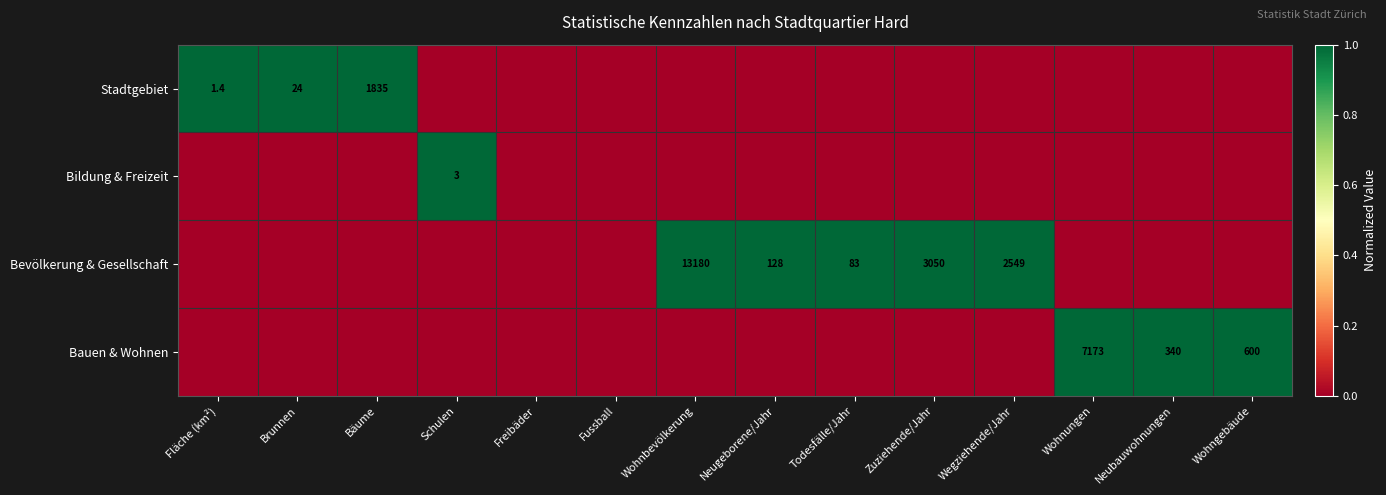

Is the value of Stadtgebiet at Brunnen greater than the value of Bauen & Wohnen at Neubauwohnungen?

No